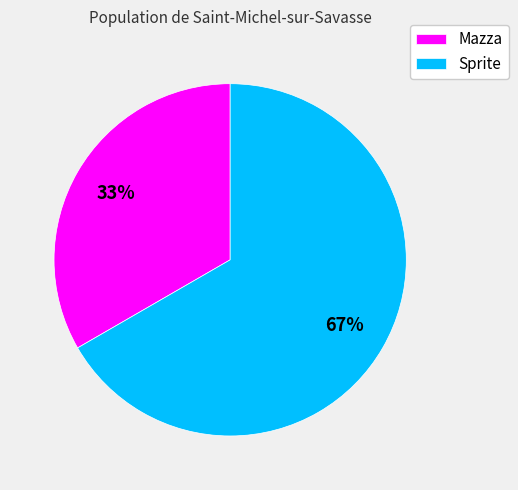

What percentage is the Mazza slice, to the nearest percent?

33%